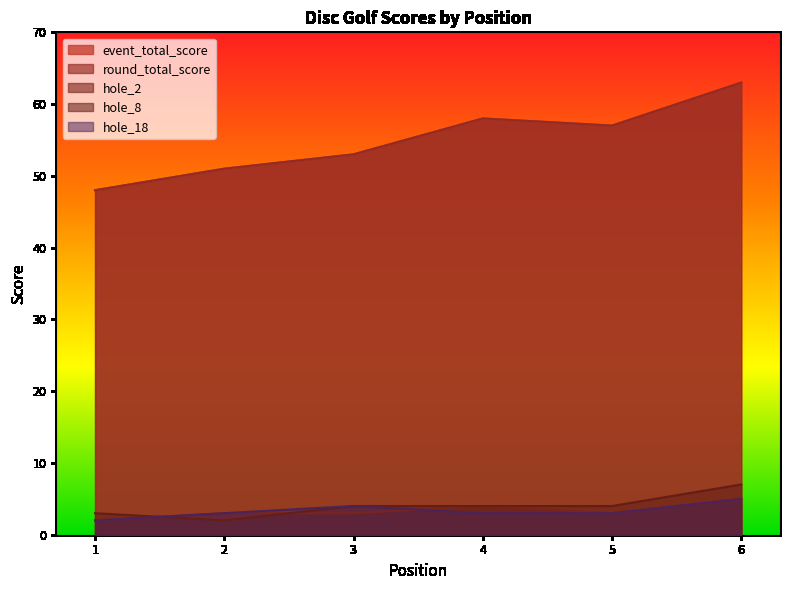

The hole_18 series shows 1 at 5. True or false?

False